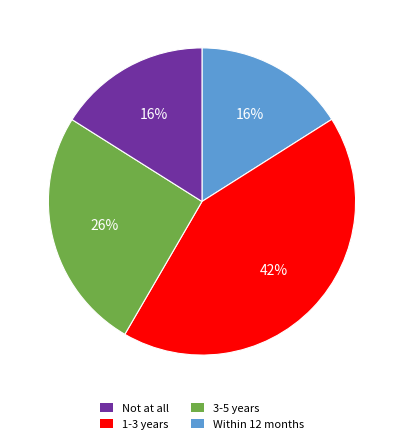

Combined, do Within 12 months and Not at all account for over 50%?

No